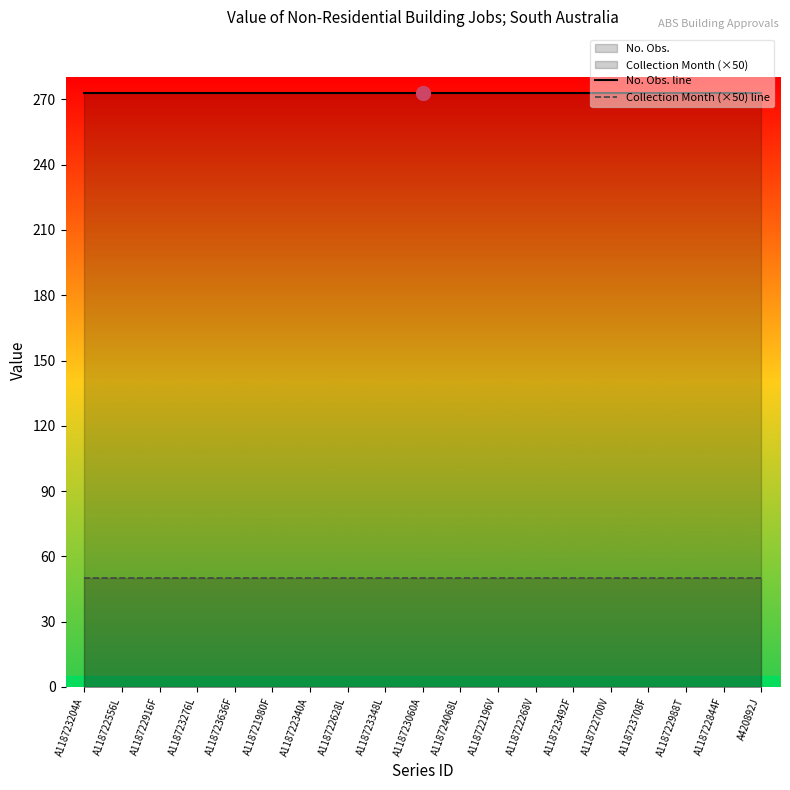

Reading left to right, extract all data points from this chart.

No. Obs. line: A118723204A=273	A118722556L=273	A118722916F=273	A118723276L=273	A118723636F=273	A118721980F=273	A118722340A=273	A118722628L=273	A118723348L=273	A118723060A=273	A118724068L=273	A118722196V=273	A118722268V=273	A118723492F=273	A118722700V=273	A118723708F=273	A118722988T=273	A118722844F=273	A420892J=273
Collection Month (×50) line: A118723204A=50	A118722556L=50	A118722916F=50	A118723276L=50	A118723636F=50	A118721980F=50	A118722340A=50	A118722628L=50	A118723348L=50	A118723060A=50	A118724068L=50	A118722196V=50	A118722268V=50	A118723492F=50	A118722700V=50	A118723708F=50	A118722988T=50	A118722844F=50	A420892J=50